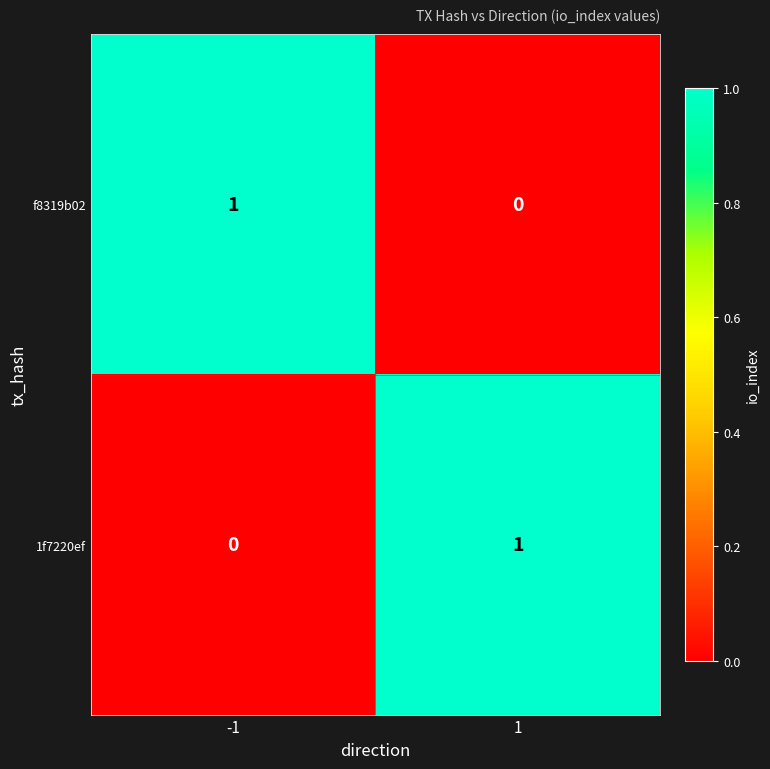

Is the value of 1f7220ef at 1 greater than the value of f8319b02 at 1?

Yes